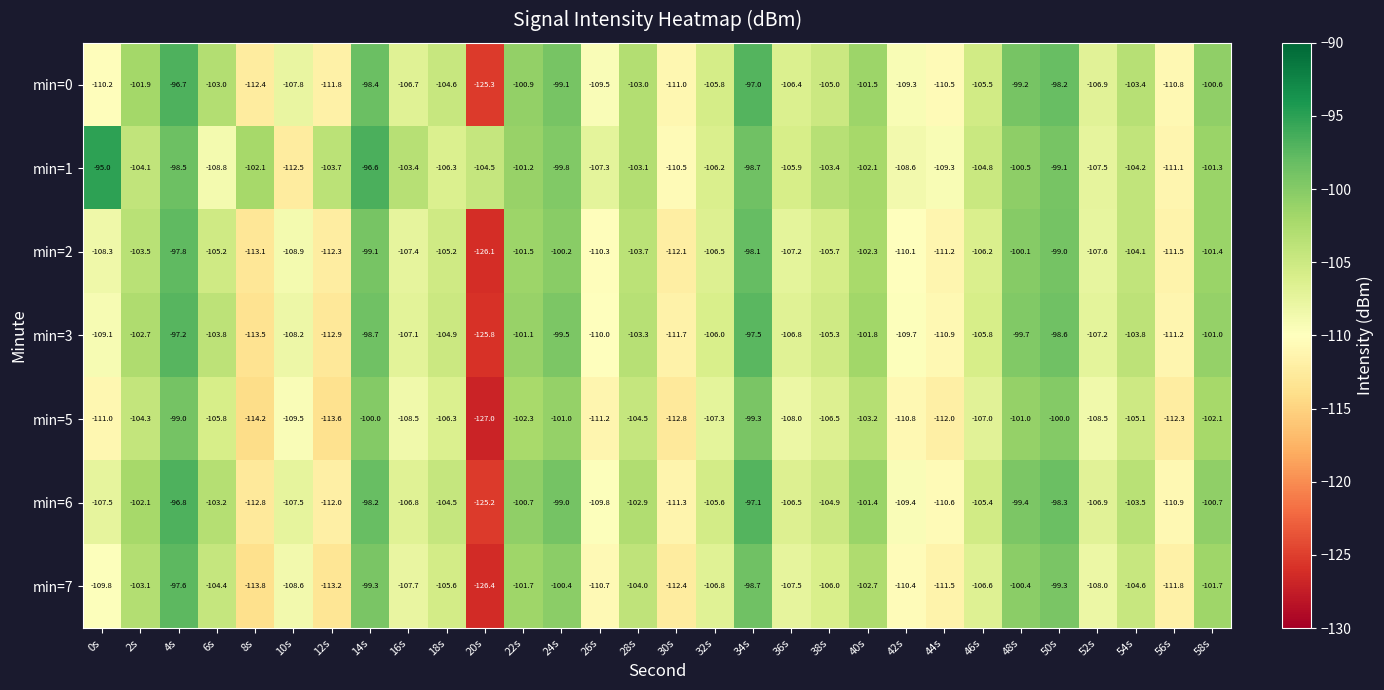

At 10s, list the series in order from smallest to largest.

min=1, min=5, min=2, min=7, min=3, min=0, min=6